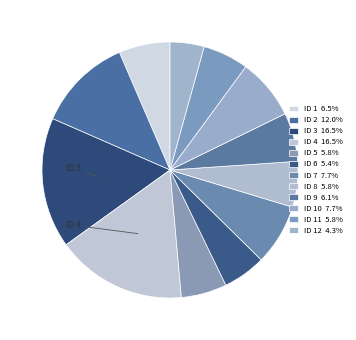

How many segments does this pie chart have?

12